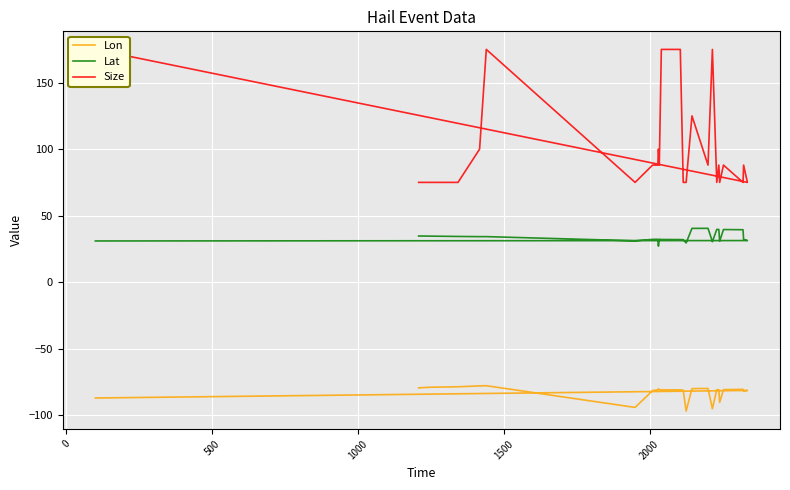

What is the difference between the maximum and second lowest values in the Lat series?

11.0